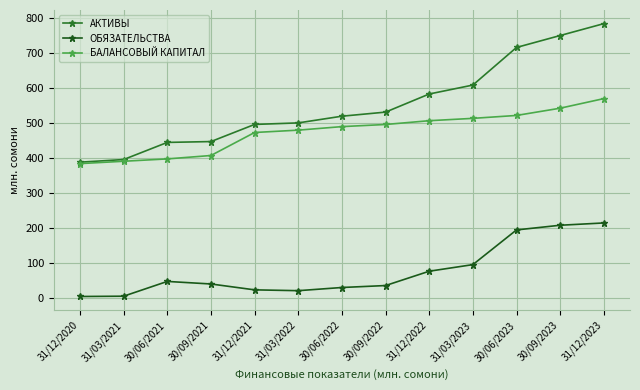

List the series in order of their overall mean, highest first.

АКТИВЫ, БАЛАНСОВЫЙ КАПИТАЛ, ОБЯЗАТЕЛЬСТВА